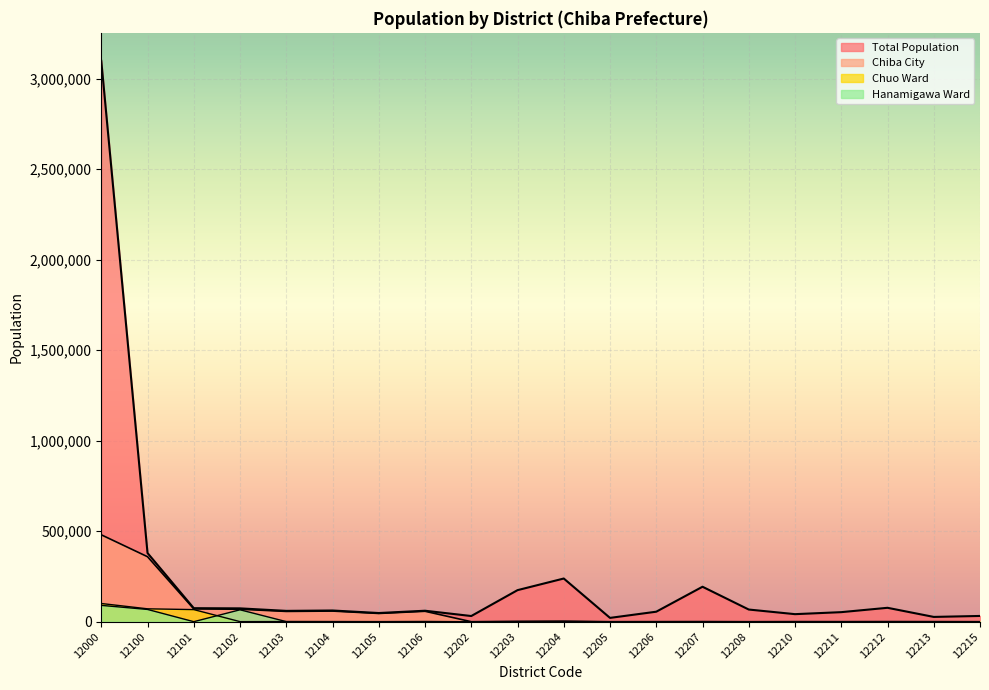

At which category is the sum across all series the highest?

12000